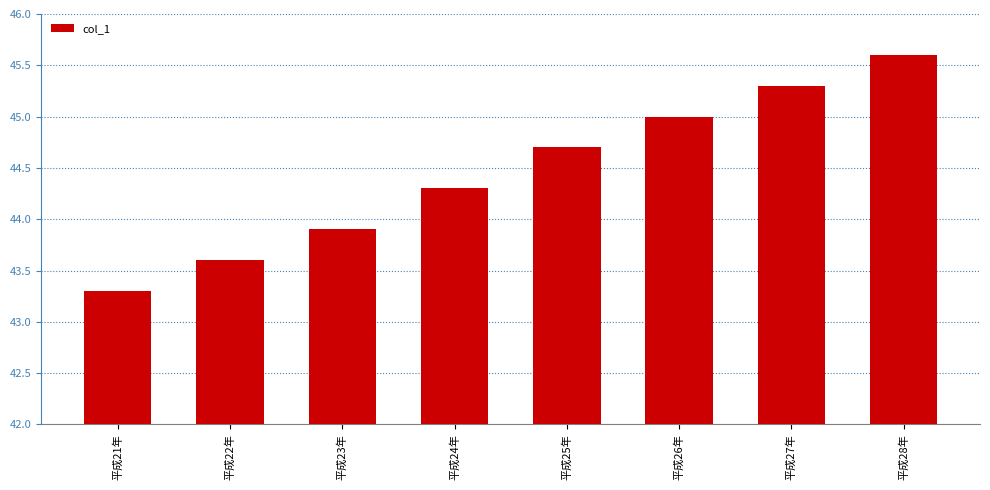

Which has a higher value, 平成21年 or 平成22年?

平成22年